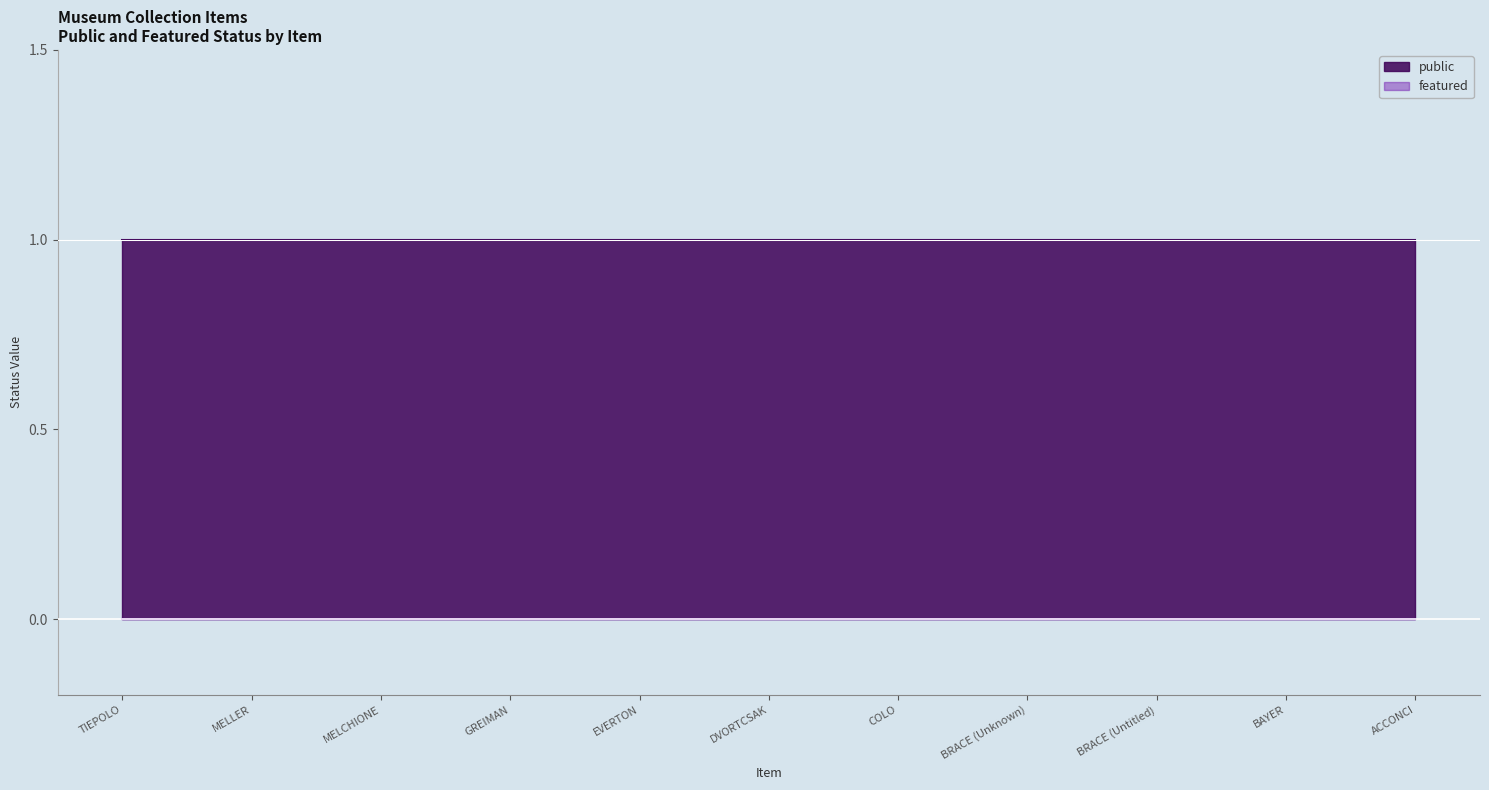

Does the chart have visible grid lines?

No